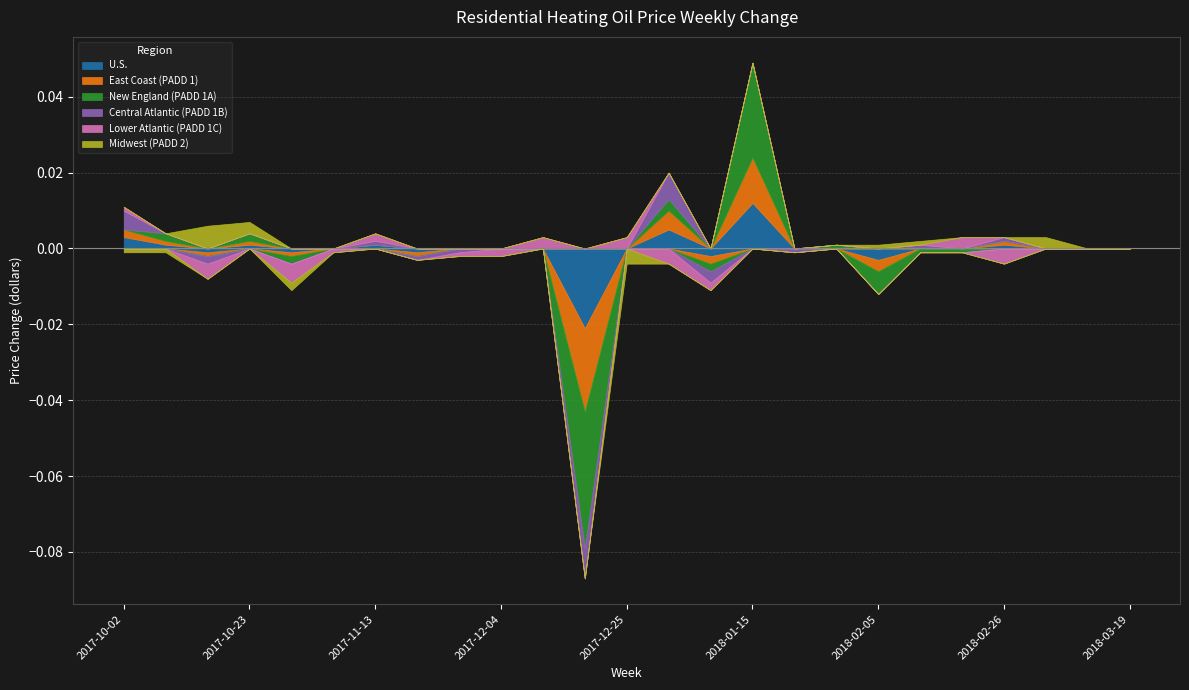

How many series are shown in this chart?

6